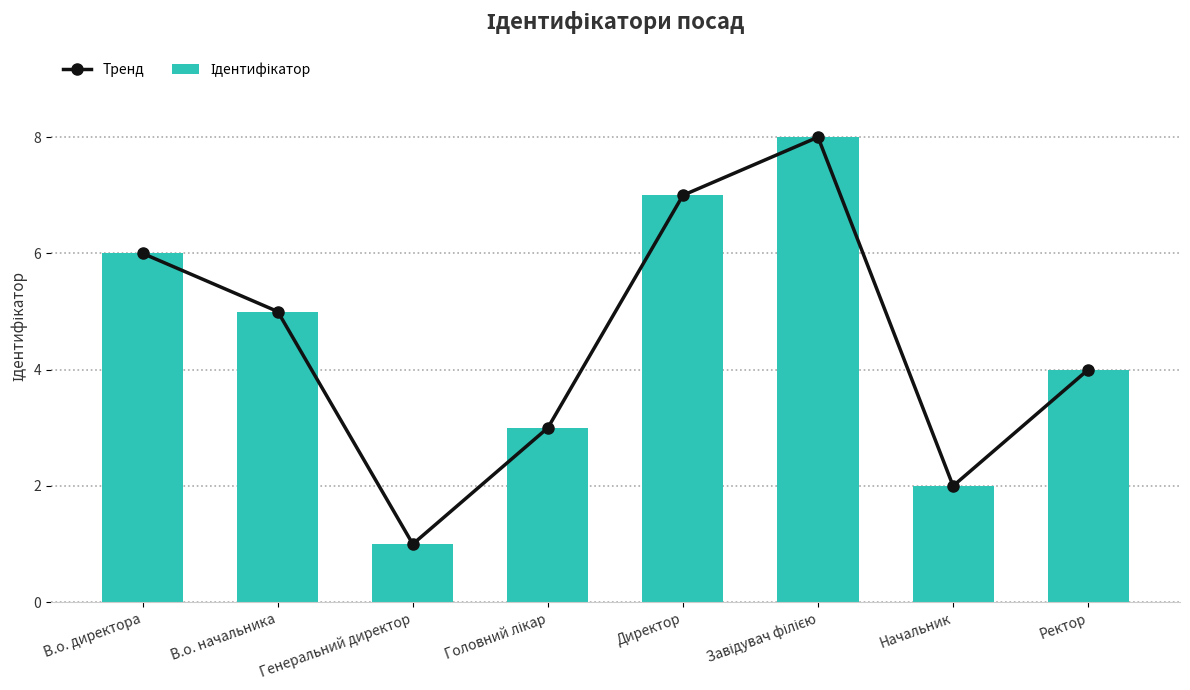

At which label does Тренд reach its minimum?

Генеральний директор